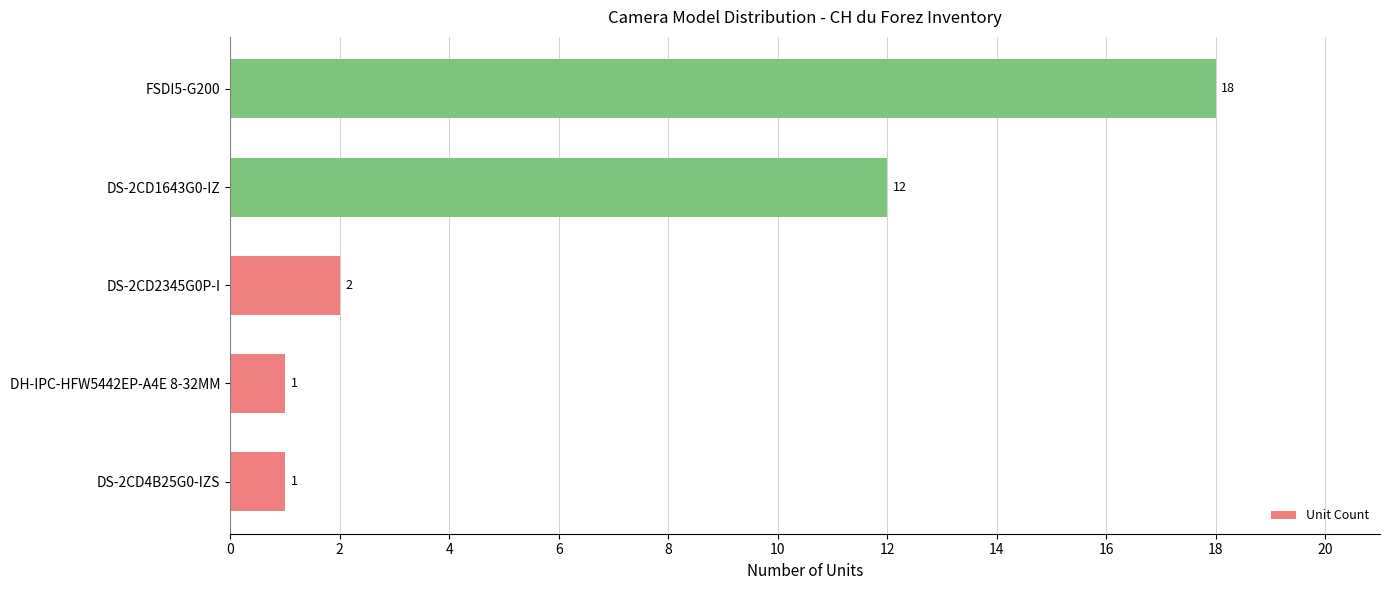

At which category does the chart reach its peak across all series?

FSDI5-G200